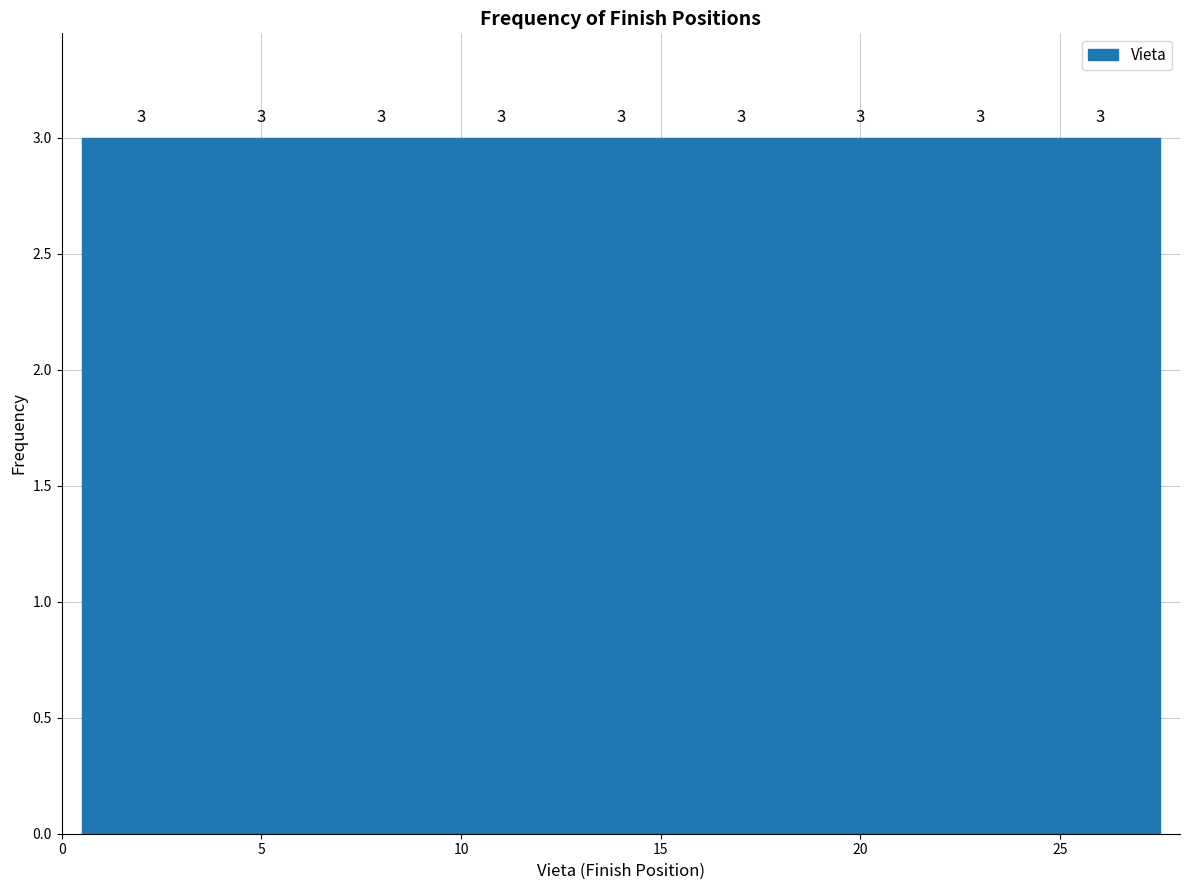

Reading left to right, transcribe this chart: for each bar, give the range it covers on the x-axis and its height.

0.5 to 3.5: 3
3.5 to 6.5: 3
6.5 to 9.5: 3
9.5 to 12.5: 3
12.5 to 15.5: 3
15.5 to 18.5: 3
18.5 to 21.5: 3
21.5 to 24.5: 3
24.5 to 27.5: 3